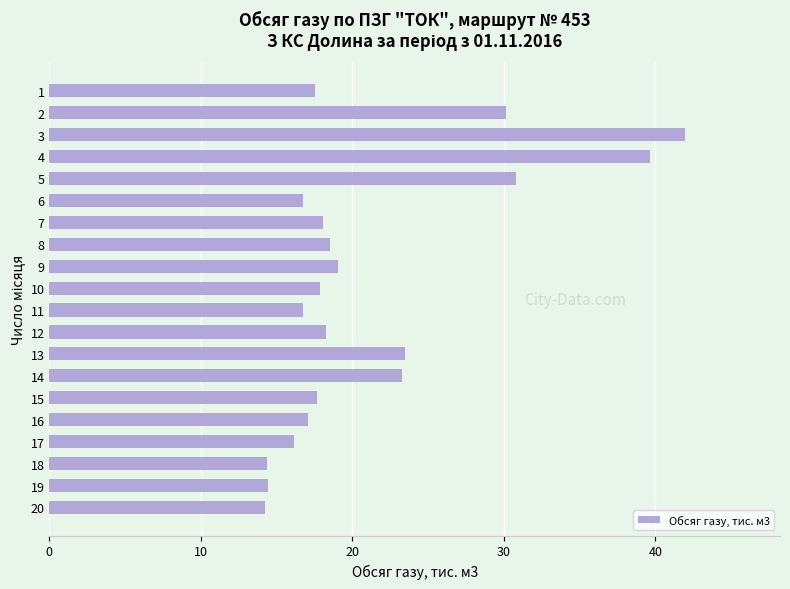

Read the value at 15.

17.7